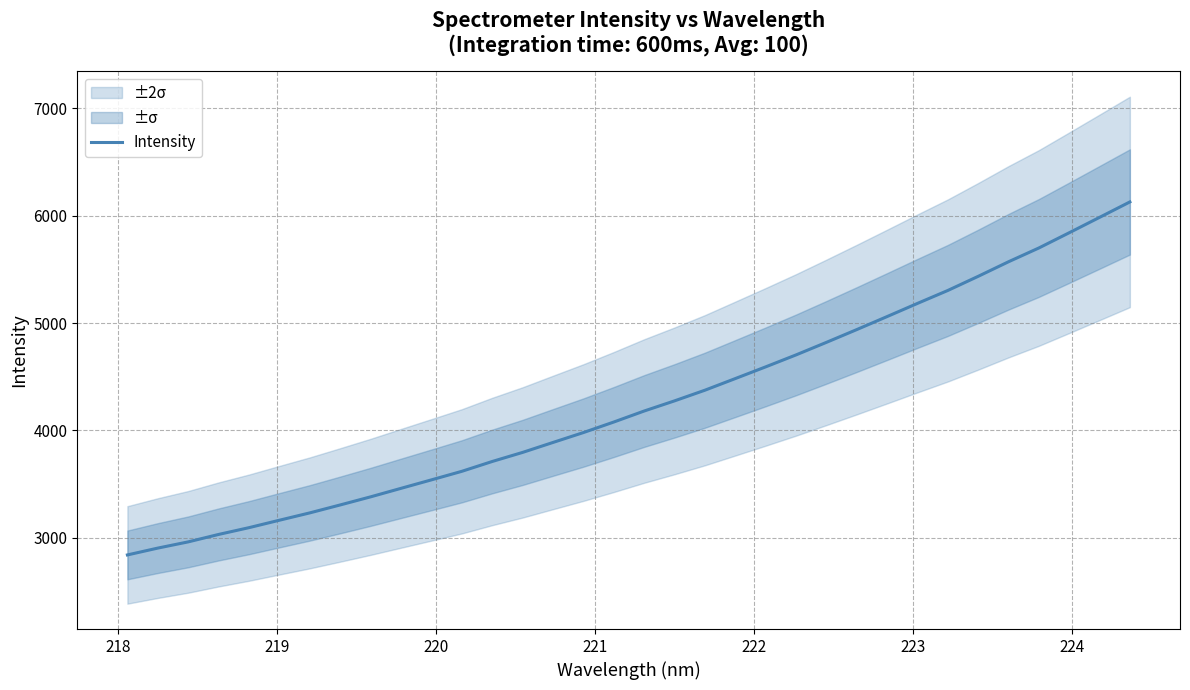

What is the minimum value for Intensity?

2839.5